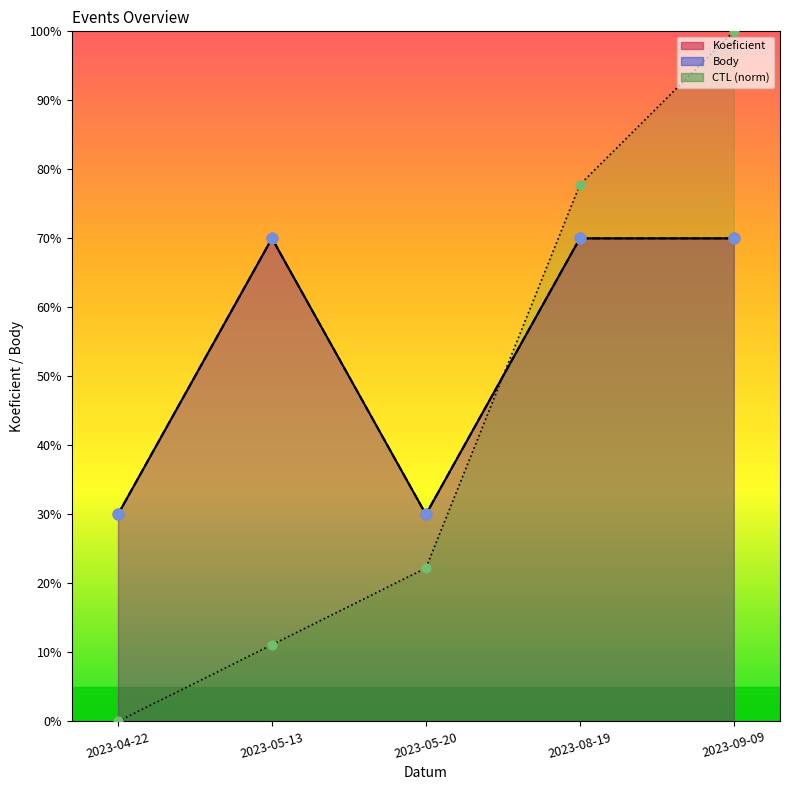

Is the value of Body line at 2023-04-22 greater than the value of Koeficient line at 2023-08-19?

No